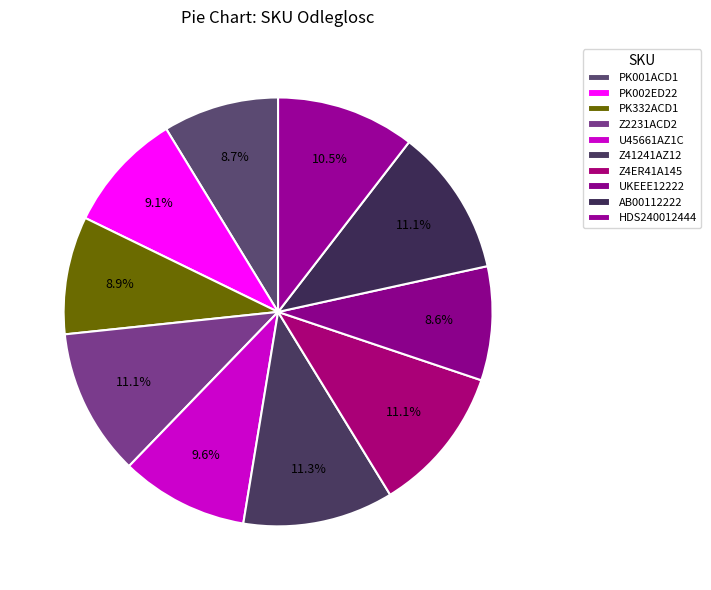

Is there any slice that represents more than half of the pie?

No